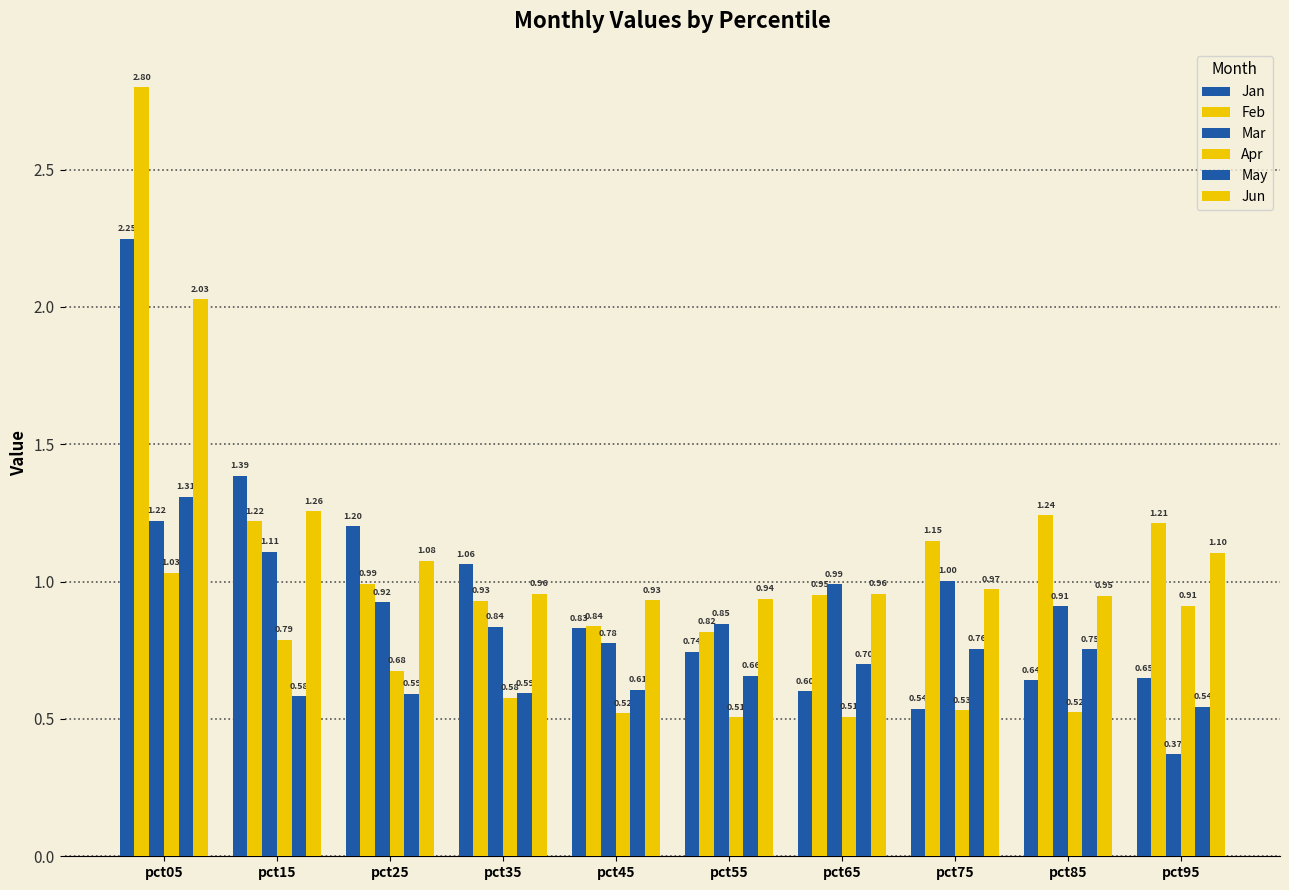

Which series changed the most between pct15 and pct85?

Jan